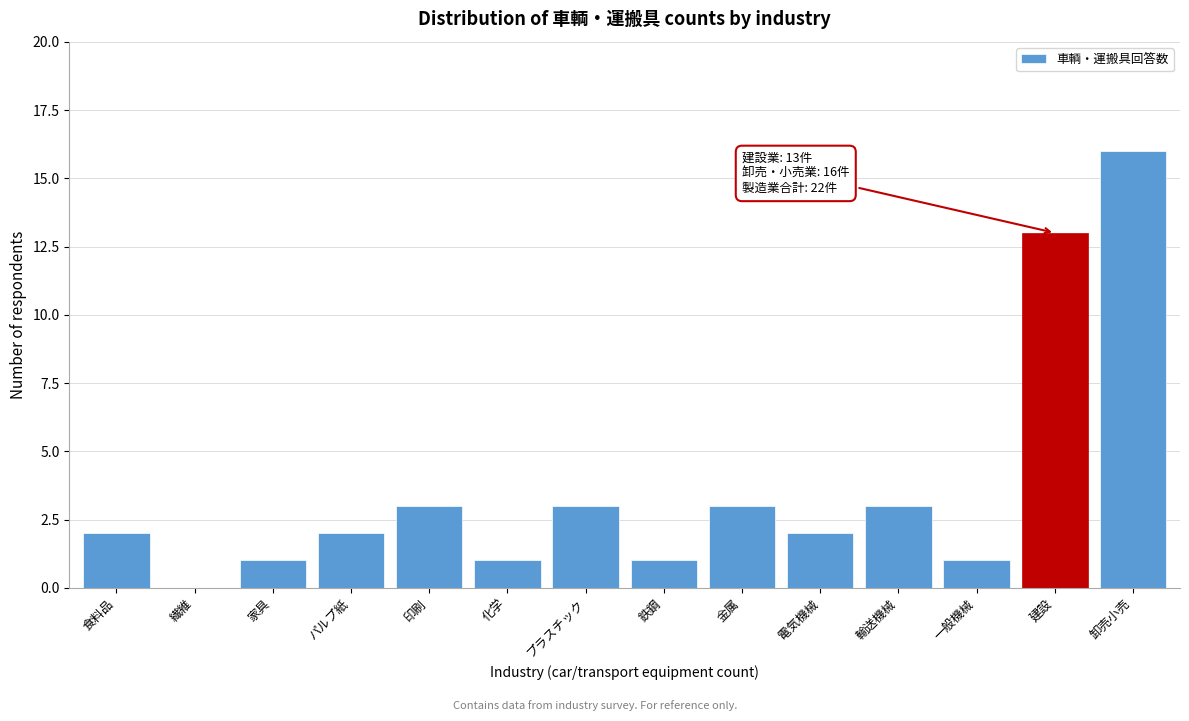

Reading left to right, what are all the values shown in this chart?

食料品=2	繊維=0	家具=1	パルプ紙=2	印刷=3	化学=1	プラスチック=3	鉄鋼=1	金属=3	電気機械=2	輸送機械=3	一般機械=1	建設=13	卸売小売=16